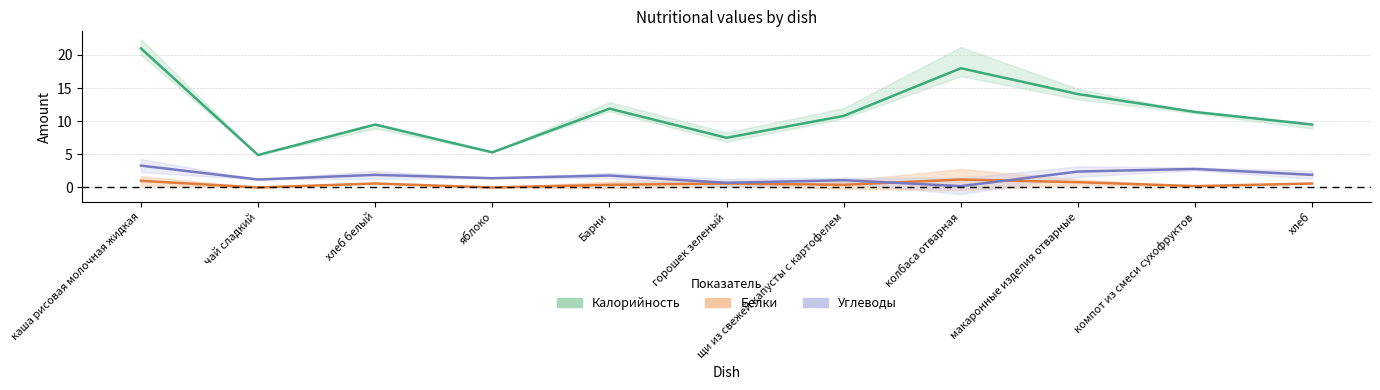

Which series changed the most between чай сладкий and макаронные изделия отварные?

Калорийность